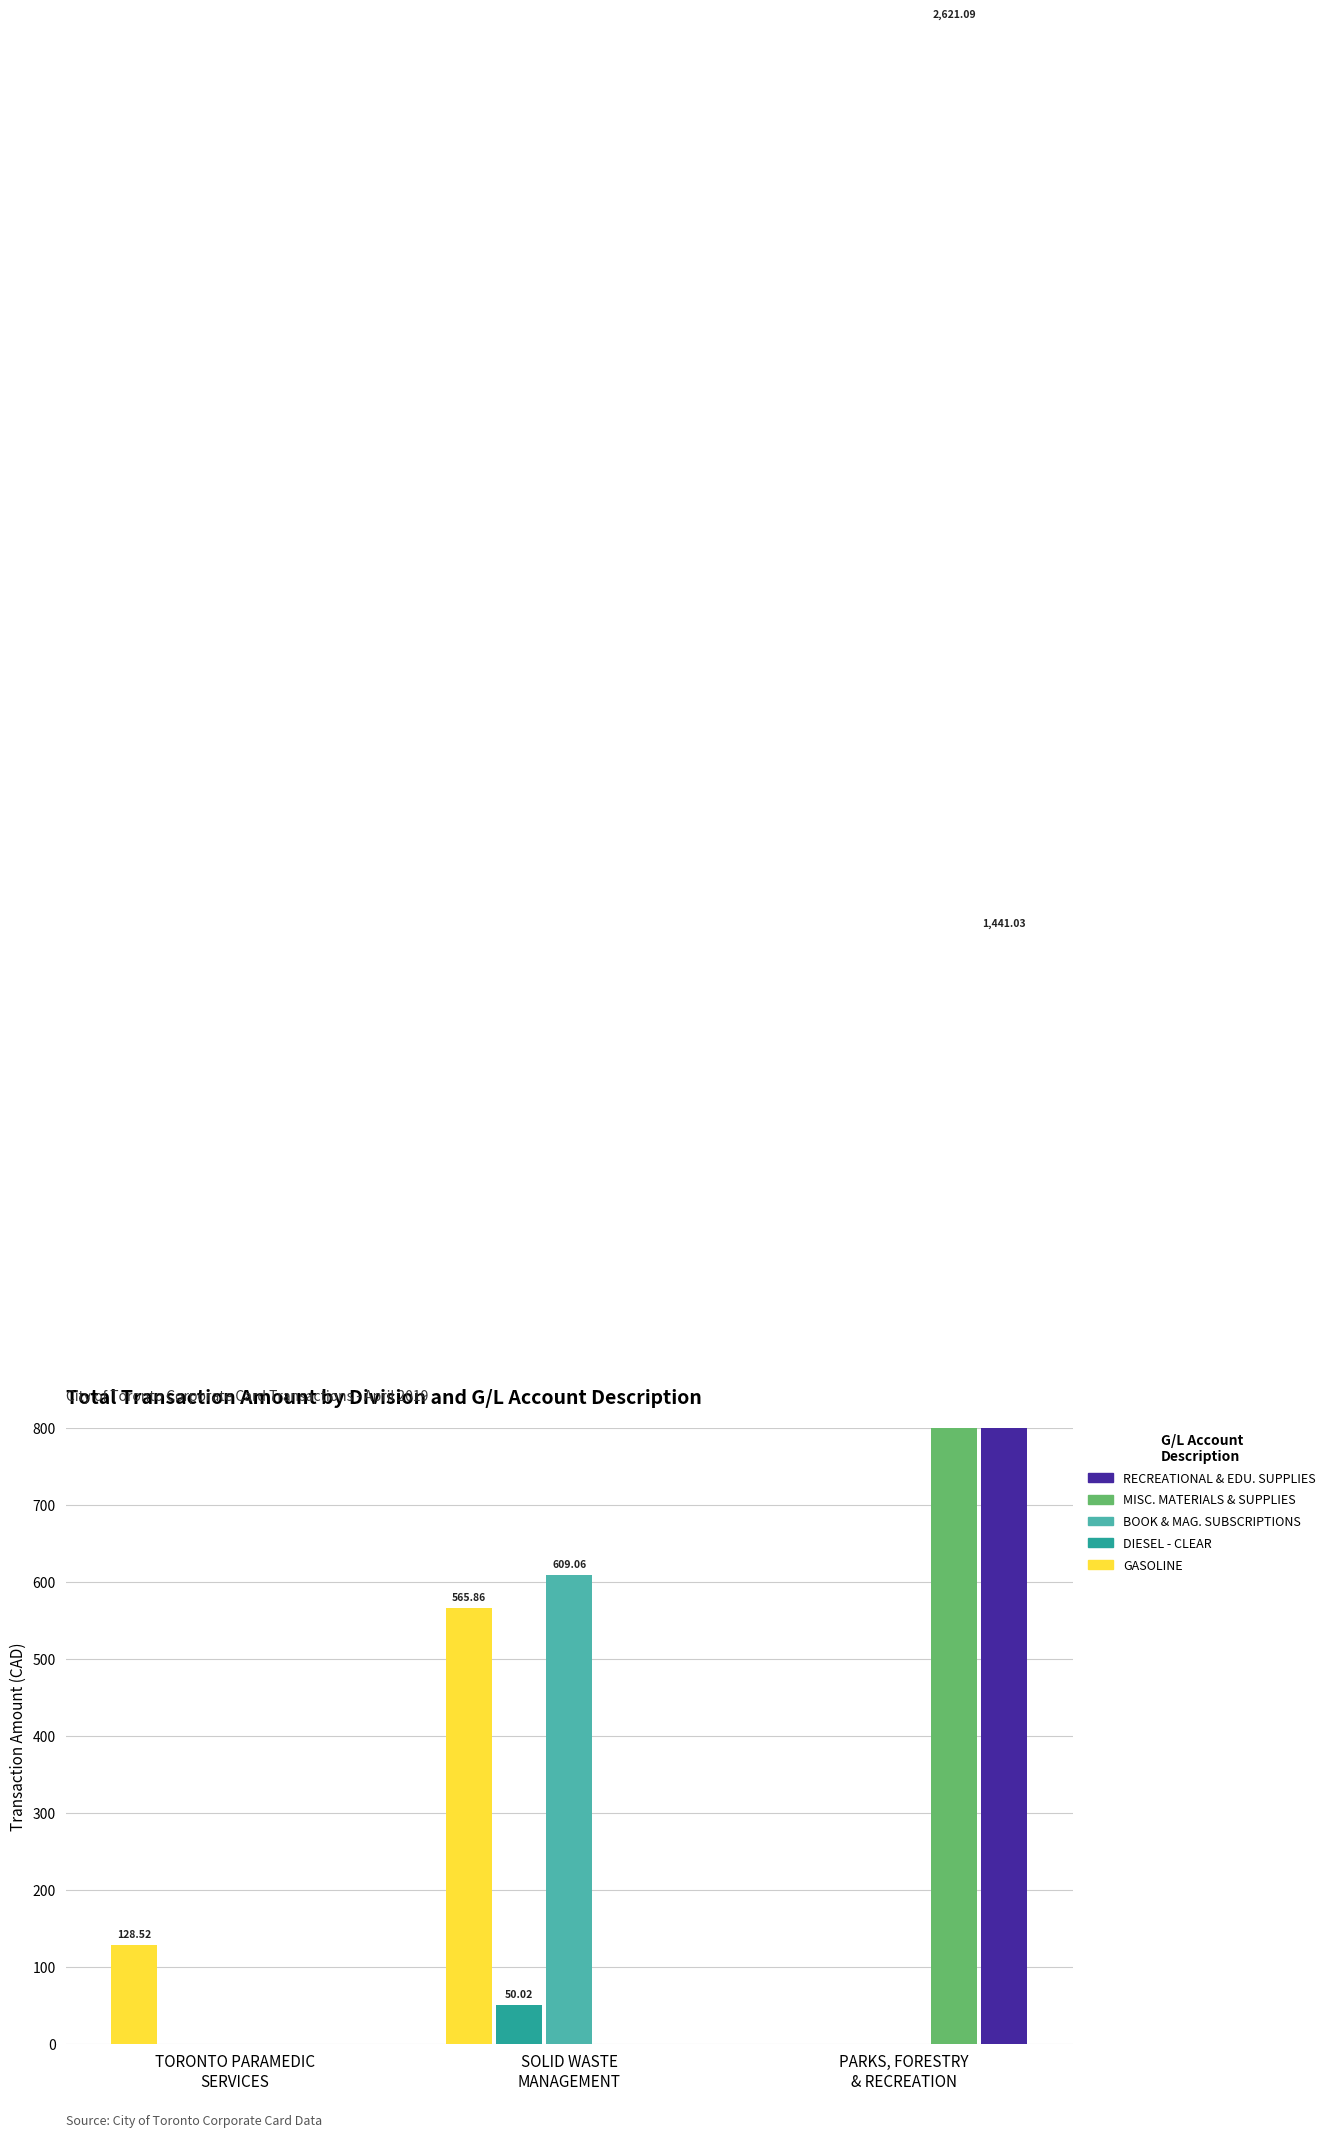

Is the value of RECREATIONAL & EDU. SUPPLIES at TORONTO PARAMEDIC
SERVICES greater than the value of DIESEL - CLEAR at TORONTO PARAMEDIC
SERVICES?

No